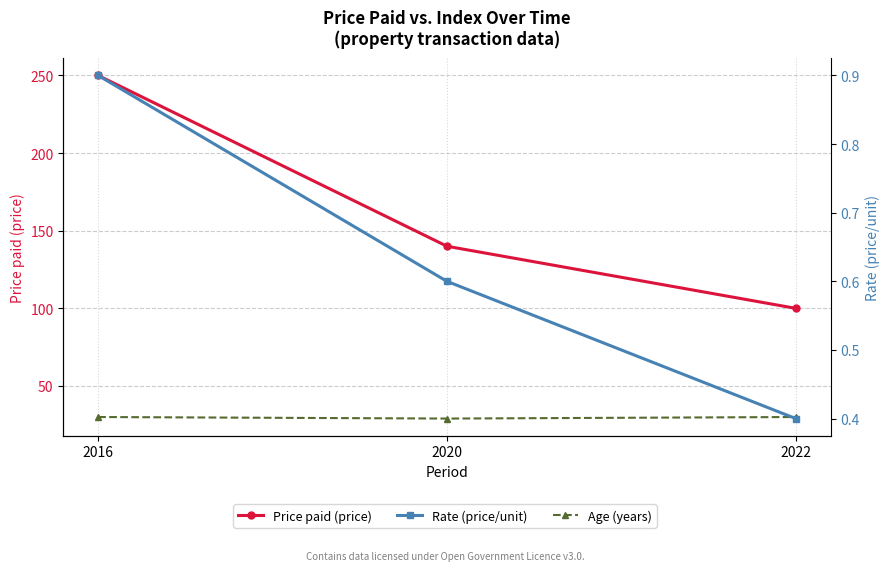

Reading right to left, what are all the values shown in this chart?

Price paid (price): 100.0	140.0	250.0
Age (years): 30.0	29.0	30.0
Rate (price/unit): 0.4	0.6	0.9